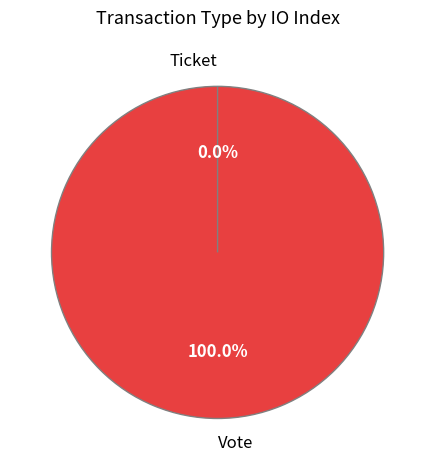

Which slice is the smallest?

Ticket